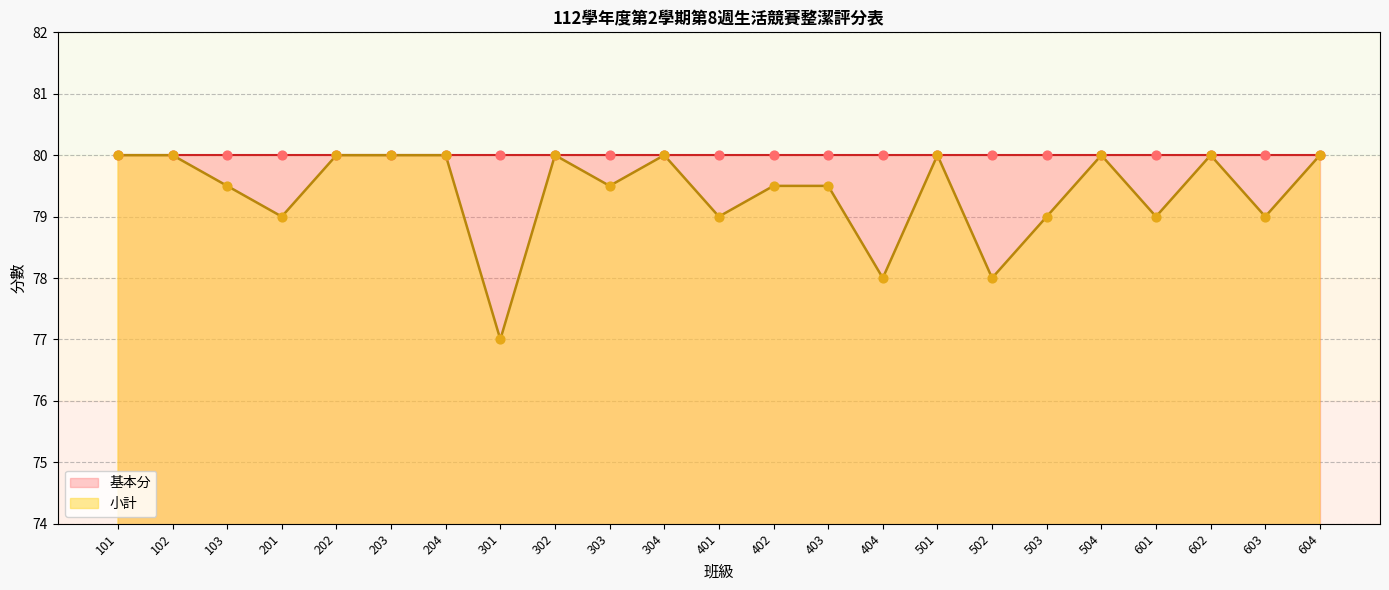

Which series has the largest total across all categories?

基本分